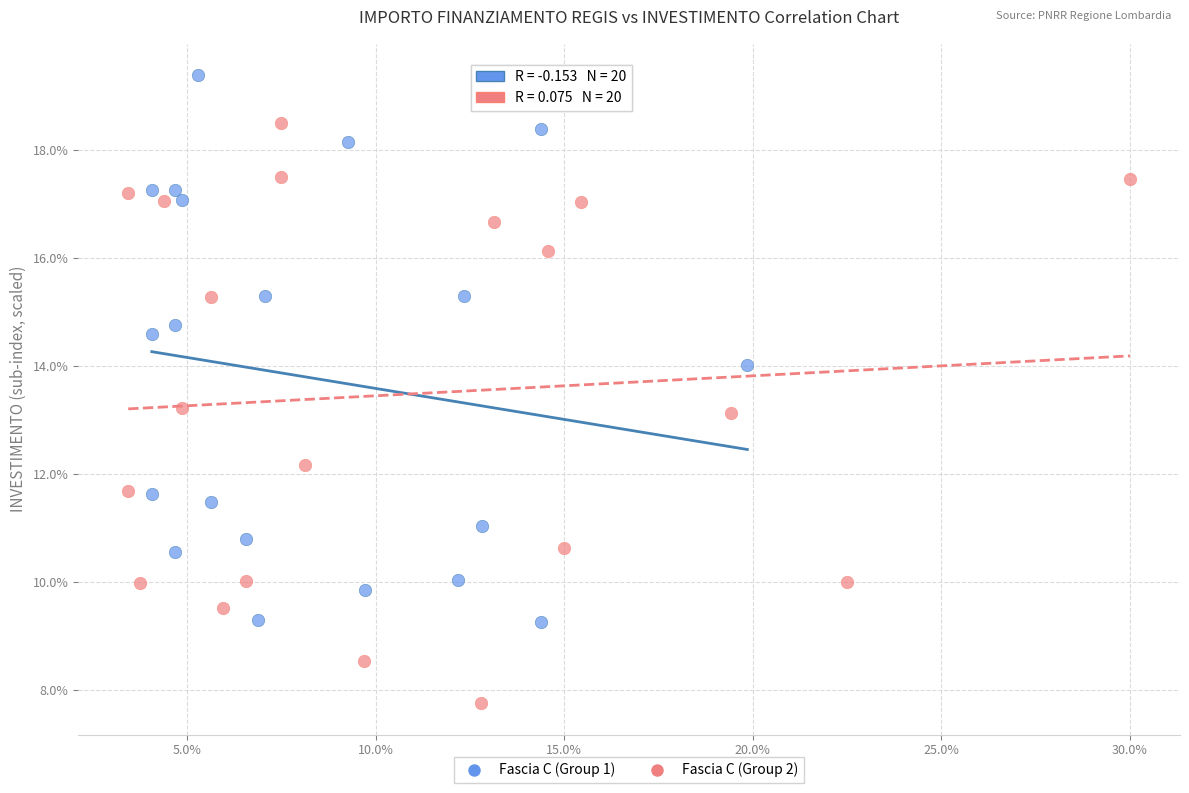

Which series has the widest spread of Y values?

Fascia C (Group 2)